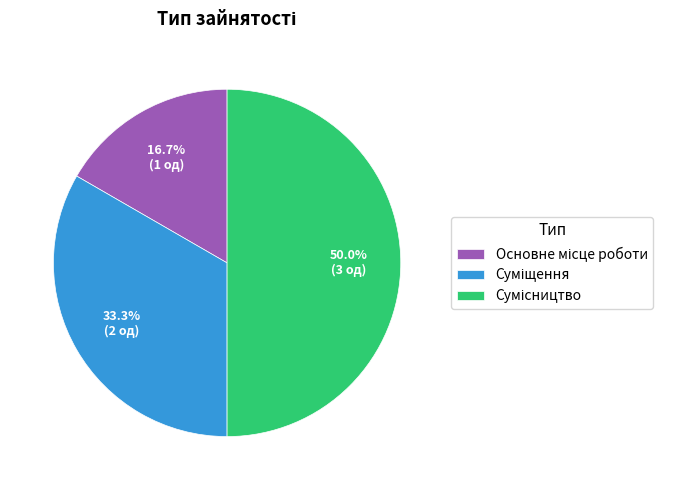

How many segments does this pie chart have?

3